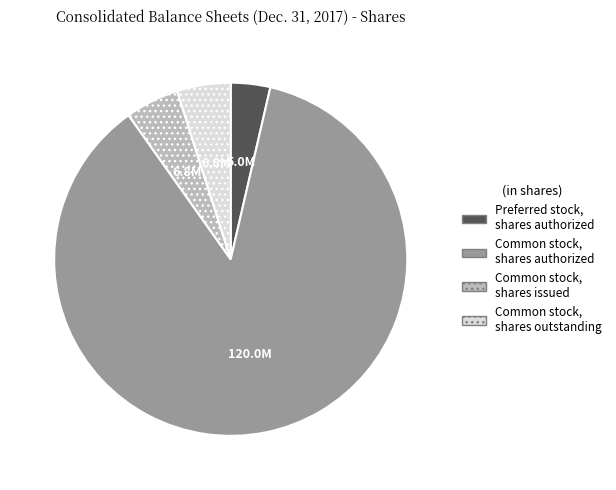

Is it true that Common stock, shares issued is 5% of the pie?

True